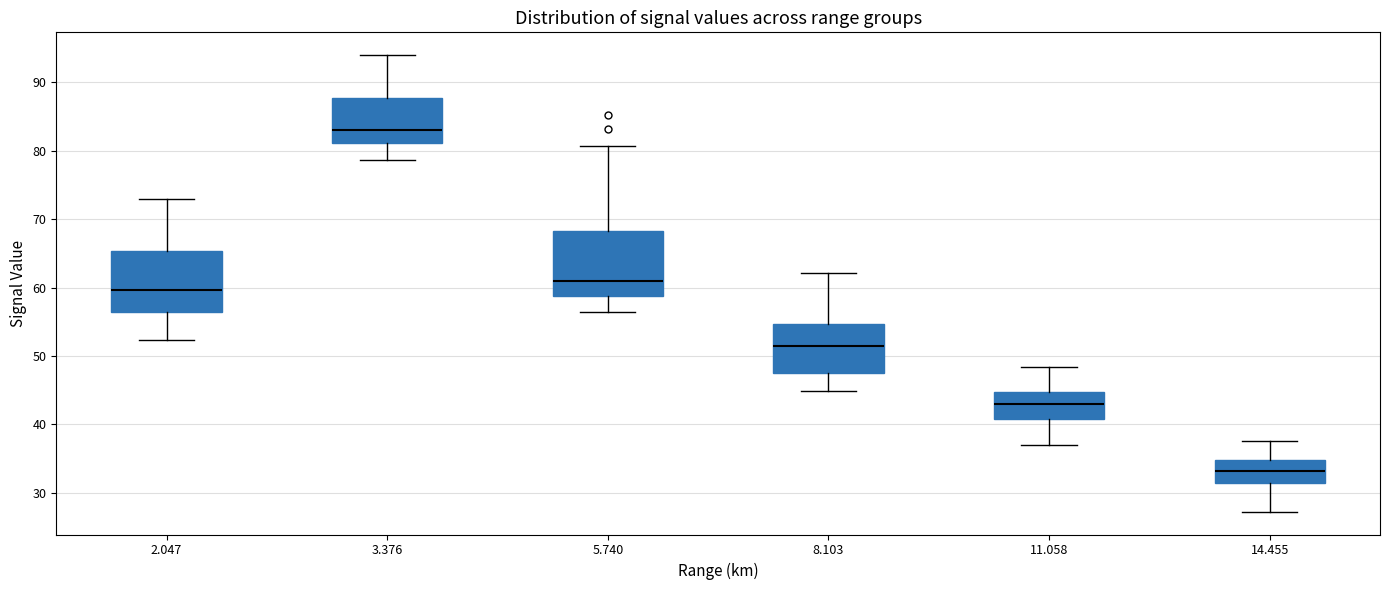

Reading left to right, transcribe this box plot: for each box, give where its median line is, the range the box spans, and where its two whiskers end, as read against the y-axis. The values are not printed on the chart, so give them approximately, as read against the axis.

2.047: median 60, box 56 to 65, whiskers 52 to 73
3.376: median 83, box 81 to 88, whiskers 79 to 94
5.740: median 61, box 59 to 68, whiskers 56 to 81
8.103: median 51, box 47 to 55, whiskers 45 to 62
11.058: median 43, box 41 to 45, whiskers 37 to 48
14.455: median 33, box 31 to 35, whiskers 27 to 38